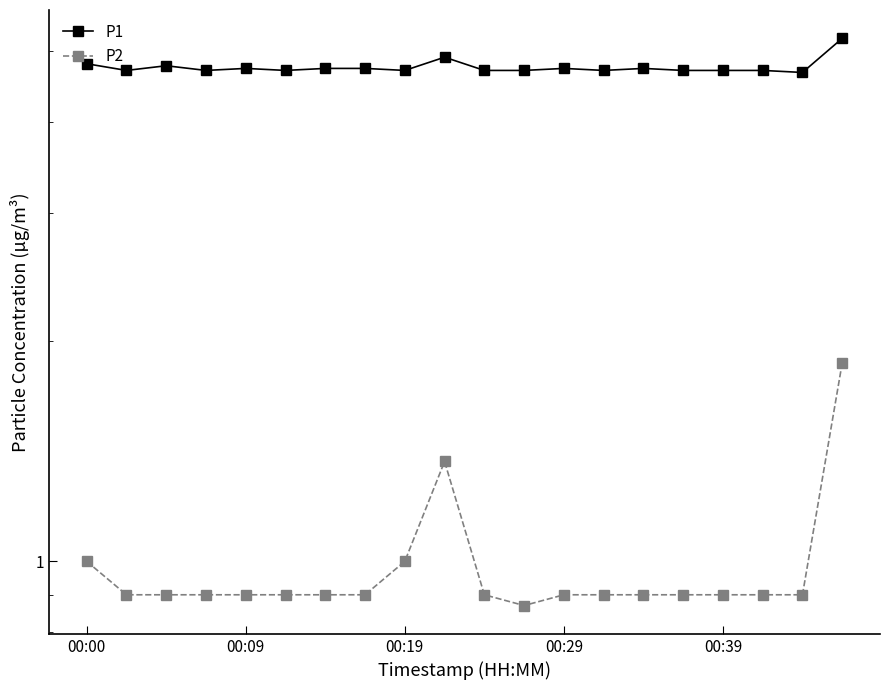

The value of P2 at 10 is 1.2. True or false?

False